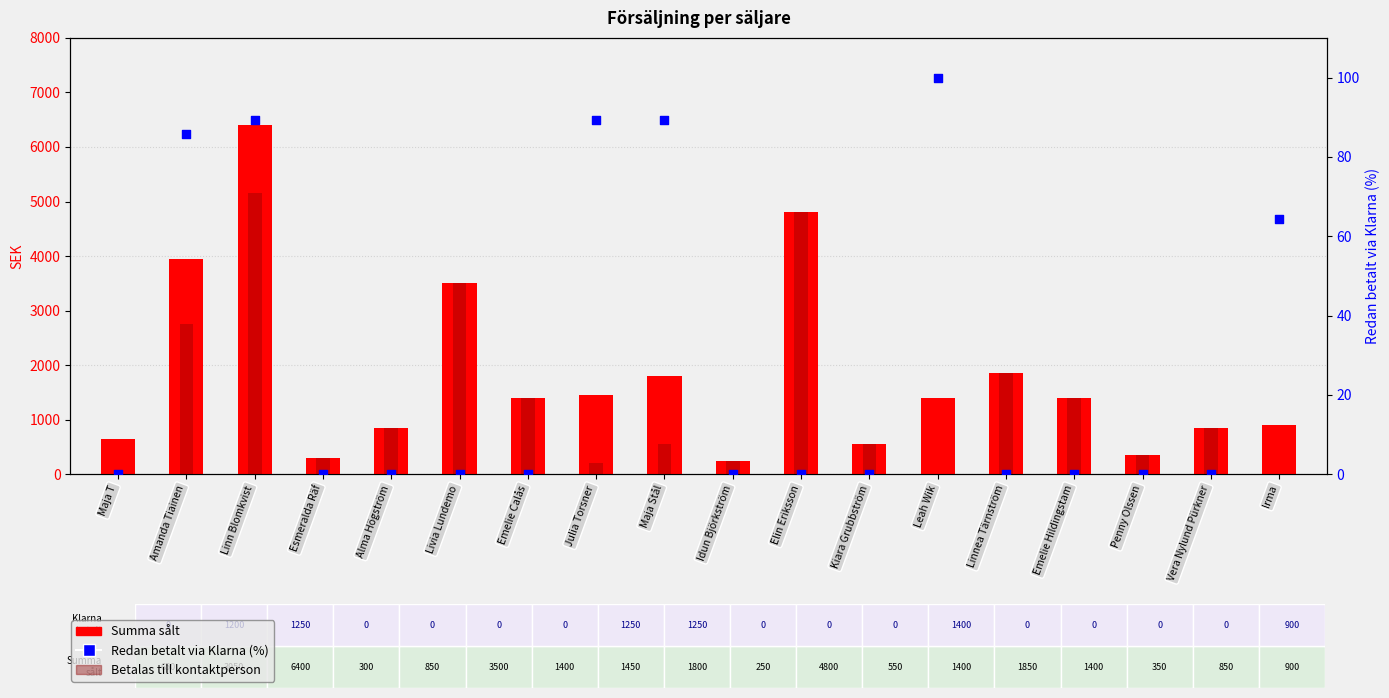

Which series contains the lowest Y value?

Betalas till kontaktperson